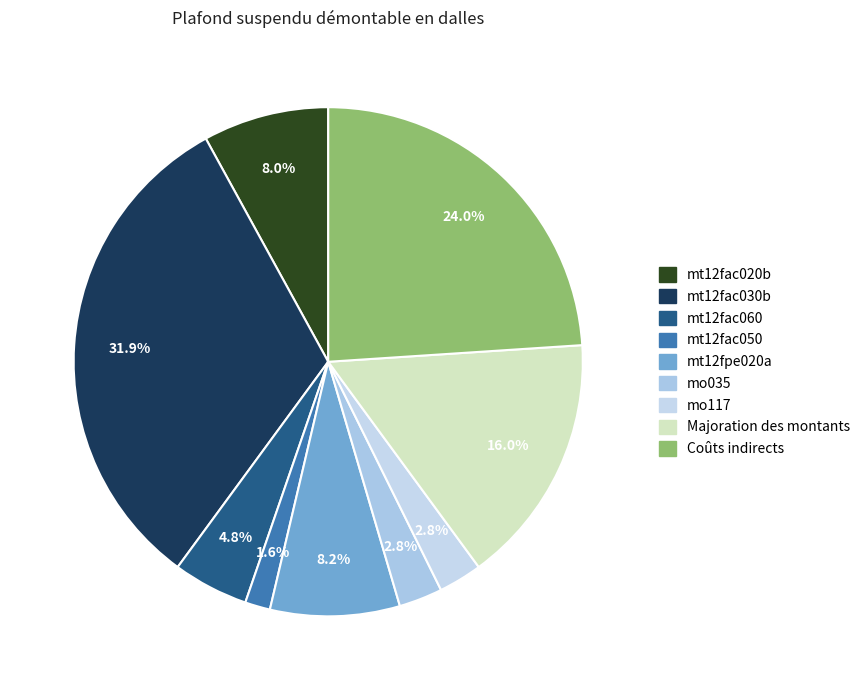

Count the number of slices in the pie.

9